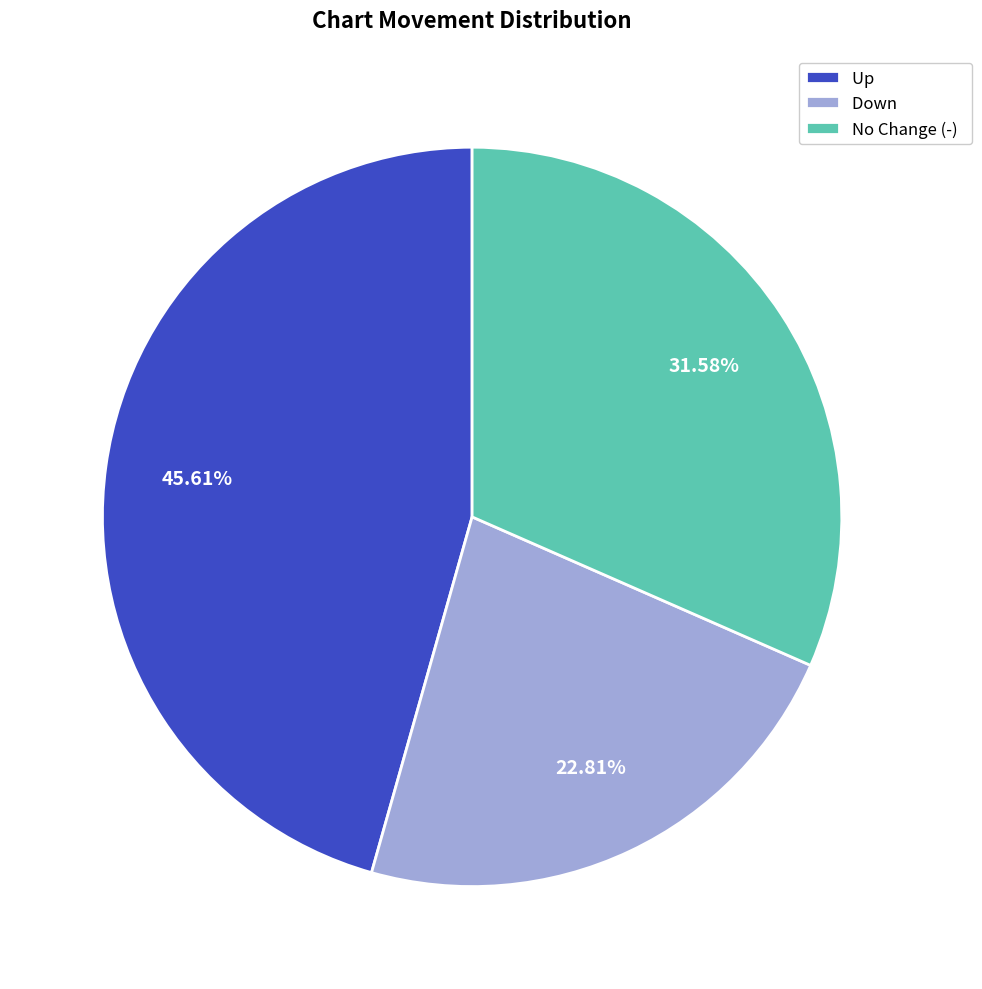

Does any single category account for the majority?

No